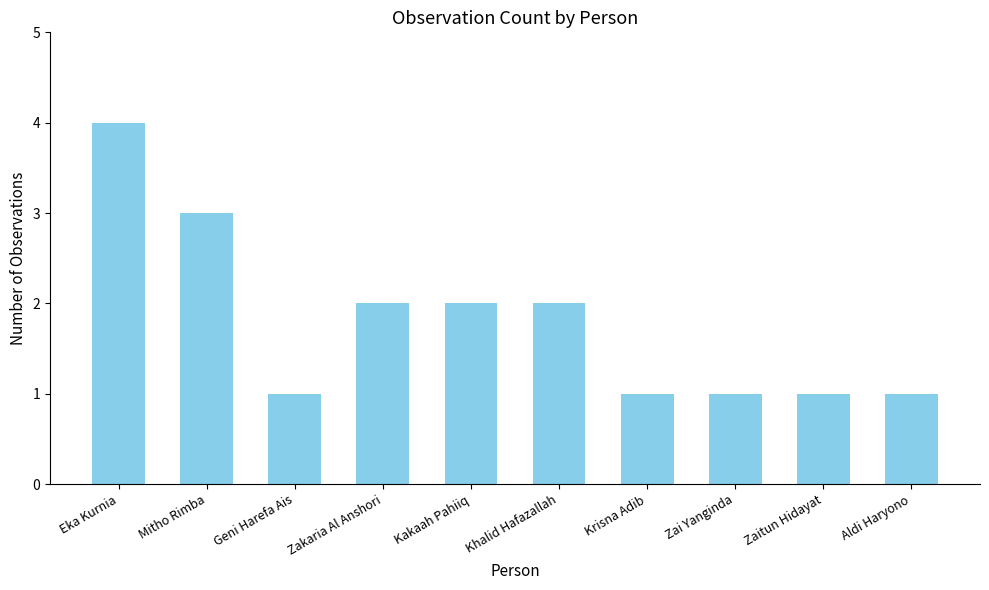

Reading left to right, list all the values displayed in this chart.

Eka Kurnia=4	Mitho Rimba=3	Geni Harefa Ais=1	Zakaria Al Anshori=2	Kakaah Pahiiq=2	Khalid Hafazallah=2	Krisna Adib=1	Zai Yanginda=1	Zaitun Hidayat=1	Aldi Haryono=1